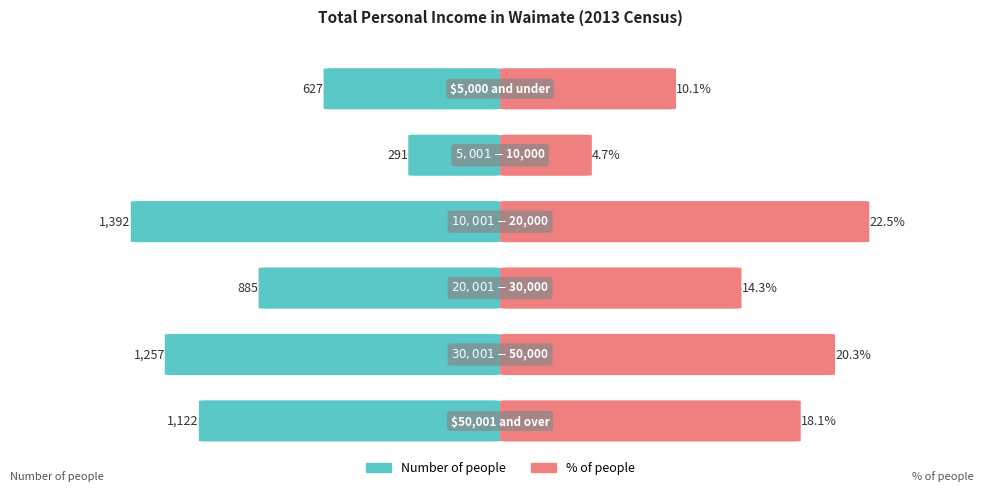

Which series has the largest total across all categories?

Number of people